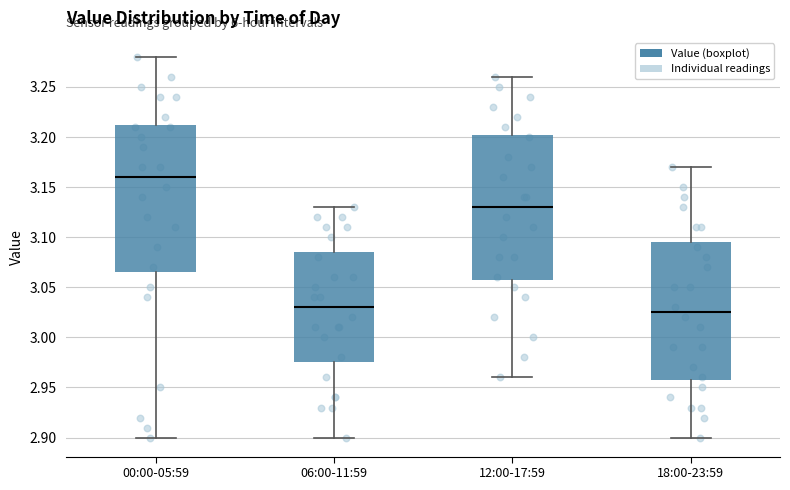

Where does the median line of the box for 12:00-17:59 sit on the y-axis? The values are not printed on the chart, so give them approximately, as read against the axis.

3.130